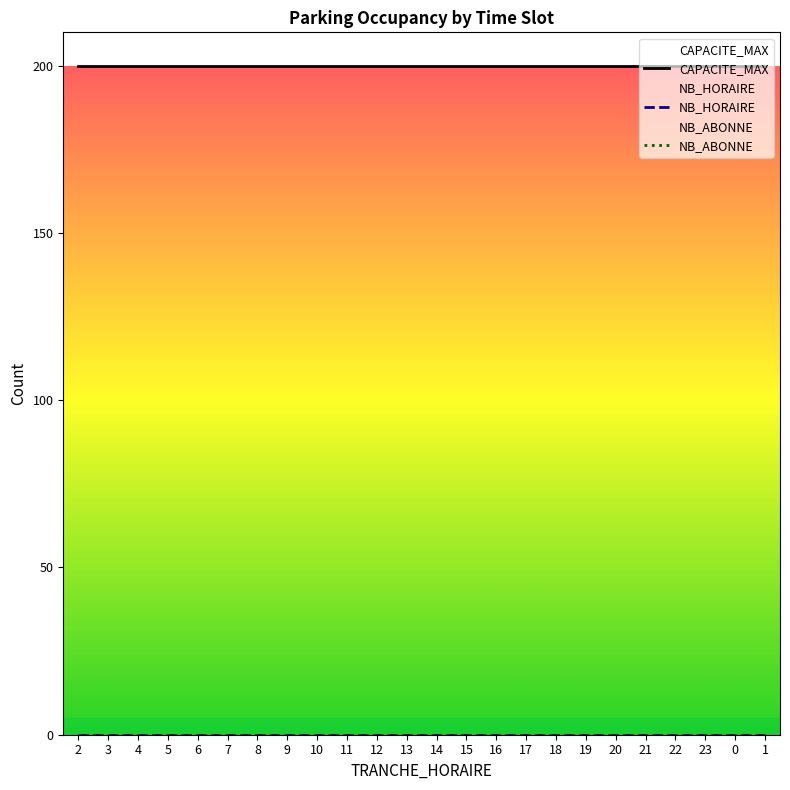

Which series has the largest total across all categories?

CAPACITE_MAX